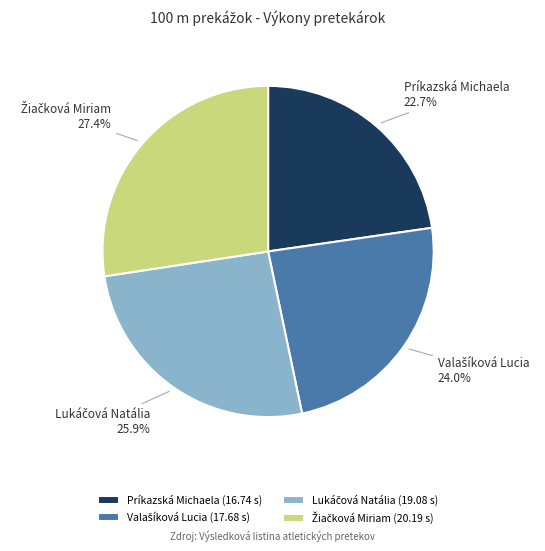

How many slices are in this pie chart?

4